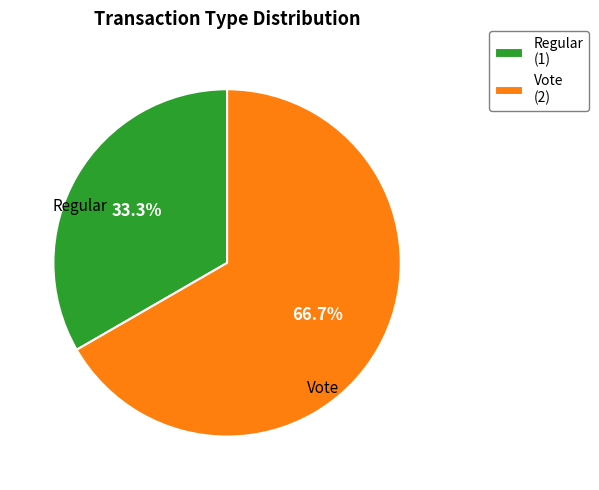

The Vote slice represents 74% of the pie. True or false?

False